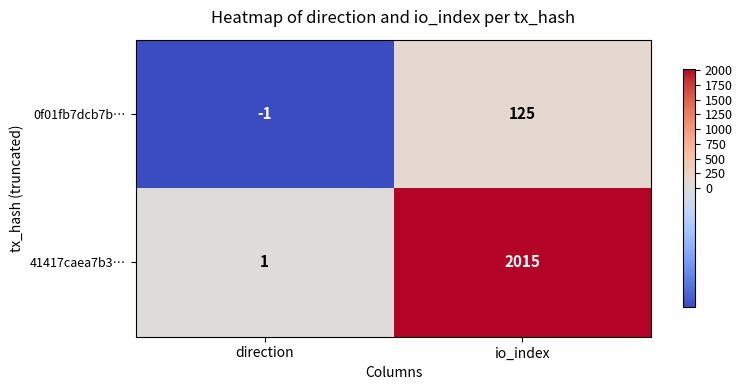

At which category is the sum across all series the highest?

io_index